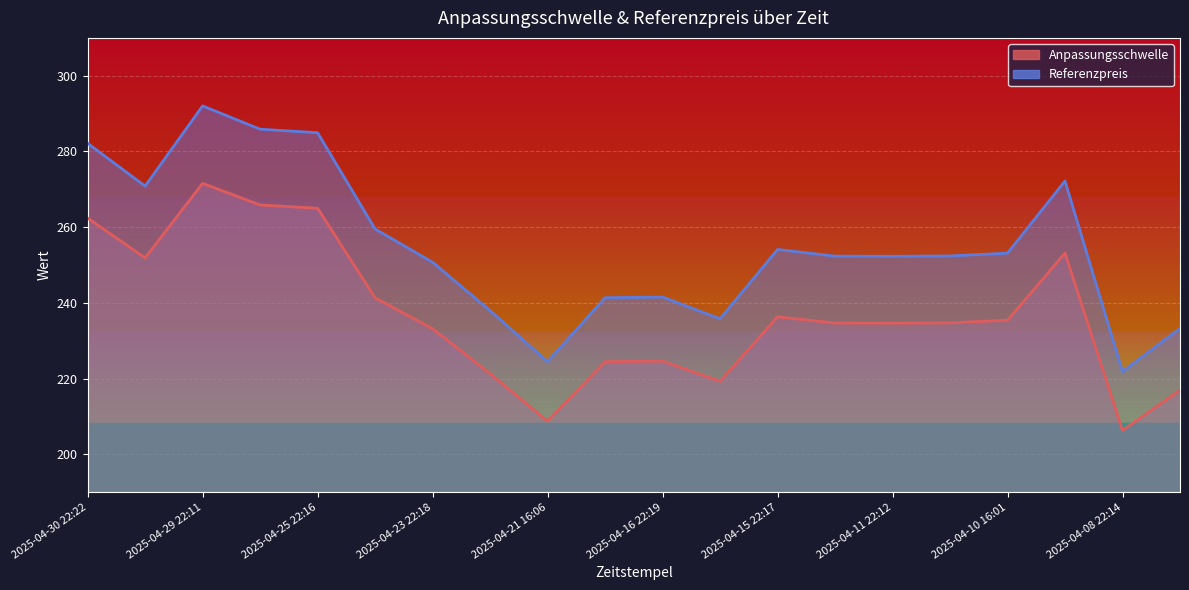

List the series in order of their peak value, lowest first.

Anpassungsschwelle, Referenzpreis